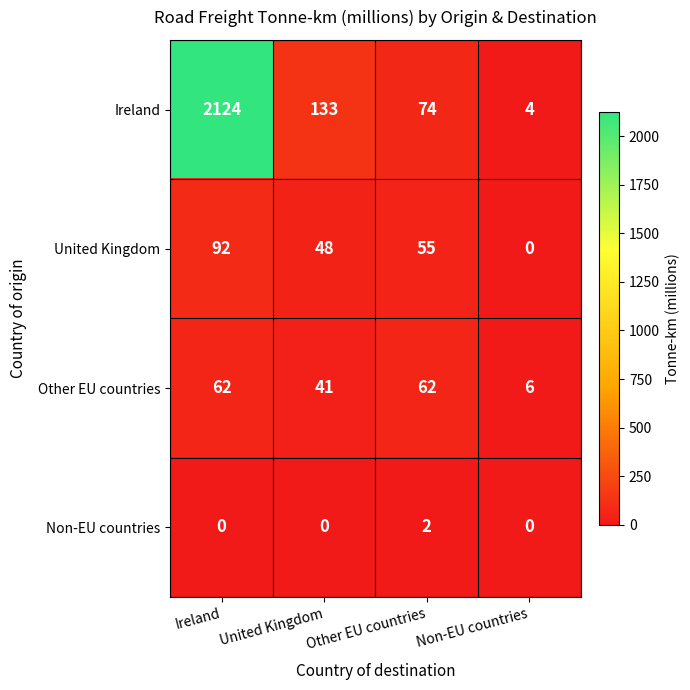

What is the spread (max minus min) of values at Non-EU countries?

6